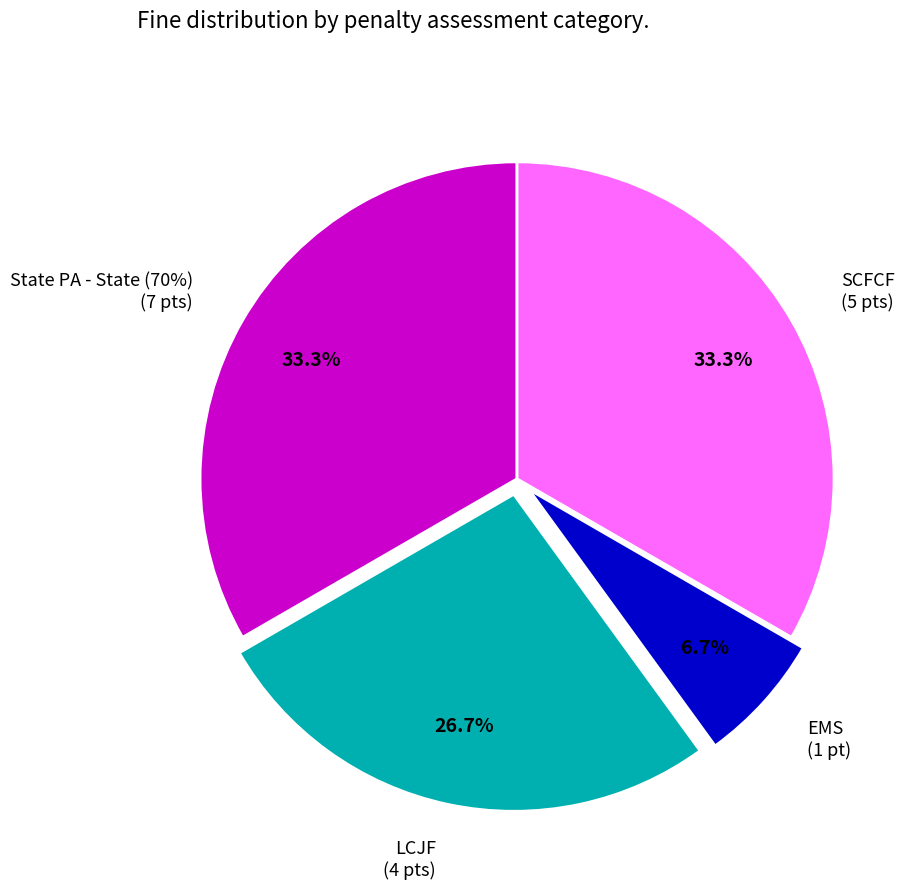

Is it true that GC 70372(a): SCFCF (5/10) is 18% of the pie?

False